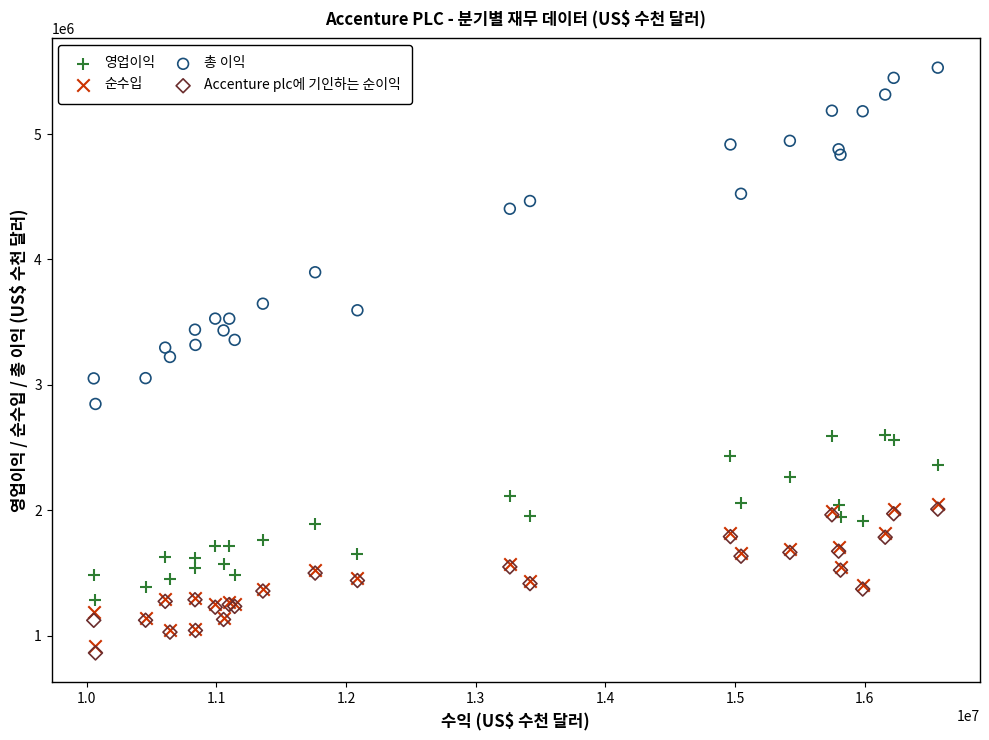

What are all the series names shown in the legend?

영업이익, 순수입, 총 이익, Accenture plc에 기인하는 순이익